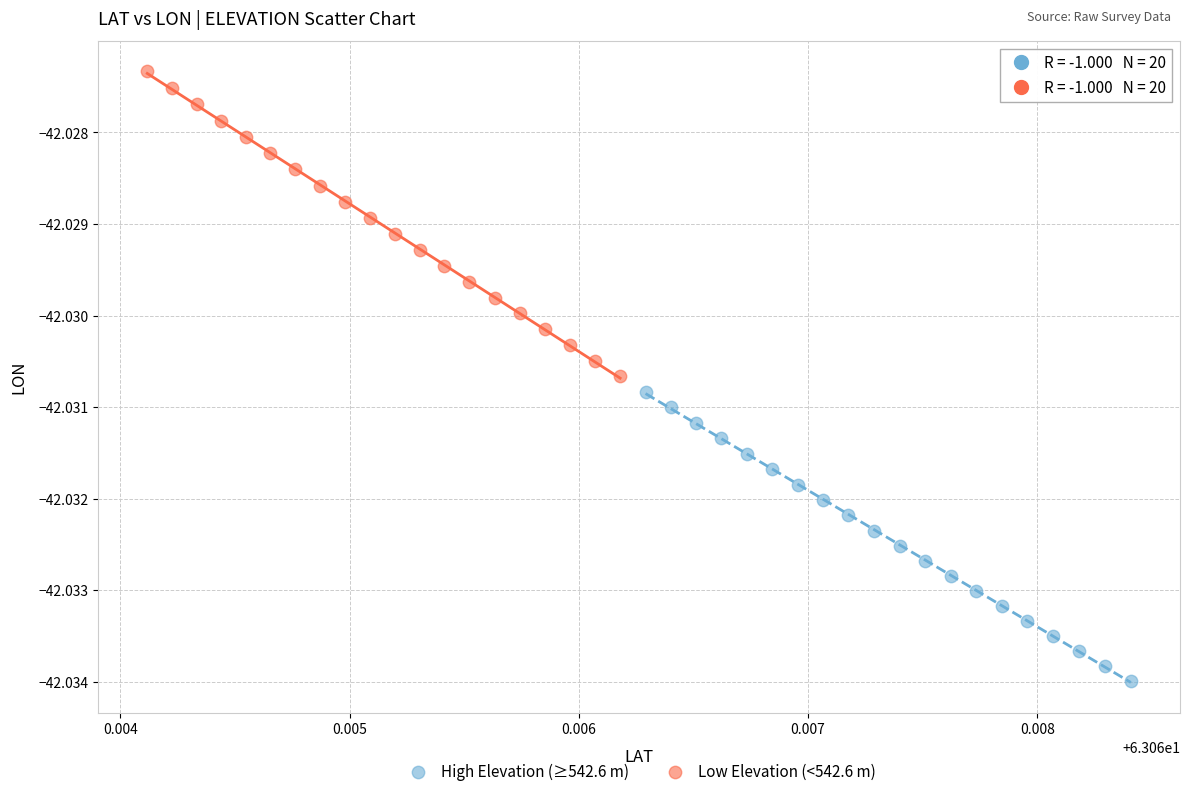

Which series contains the lowest Y value?

High Elevation (≥542.6 m)